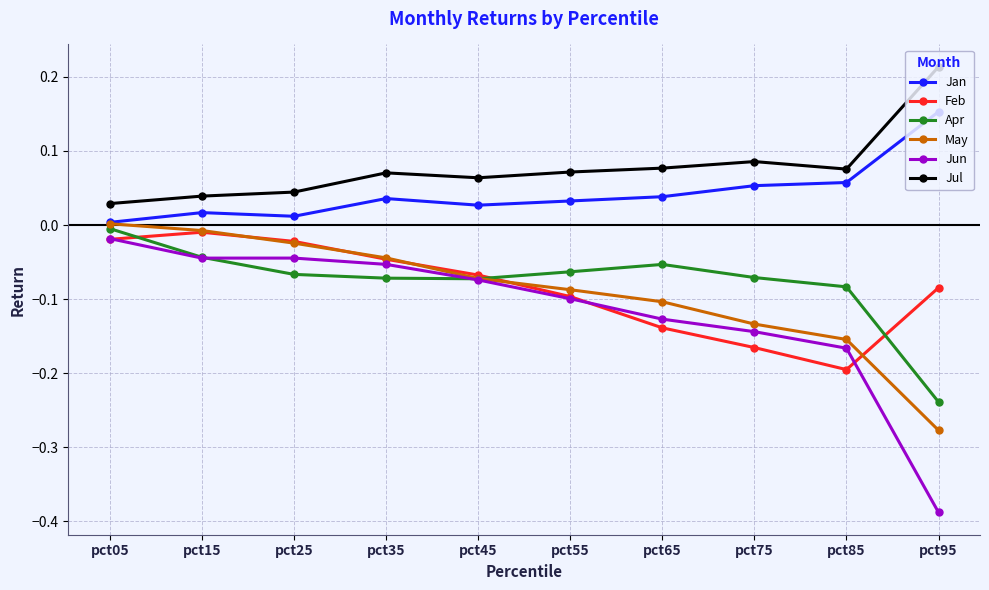

True or false: Feb and Jan intersect in this chart.

False